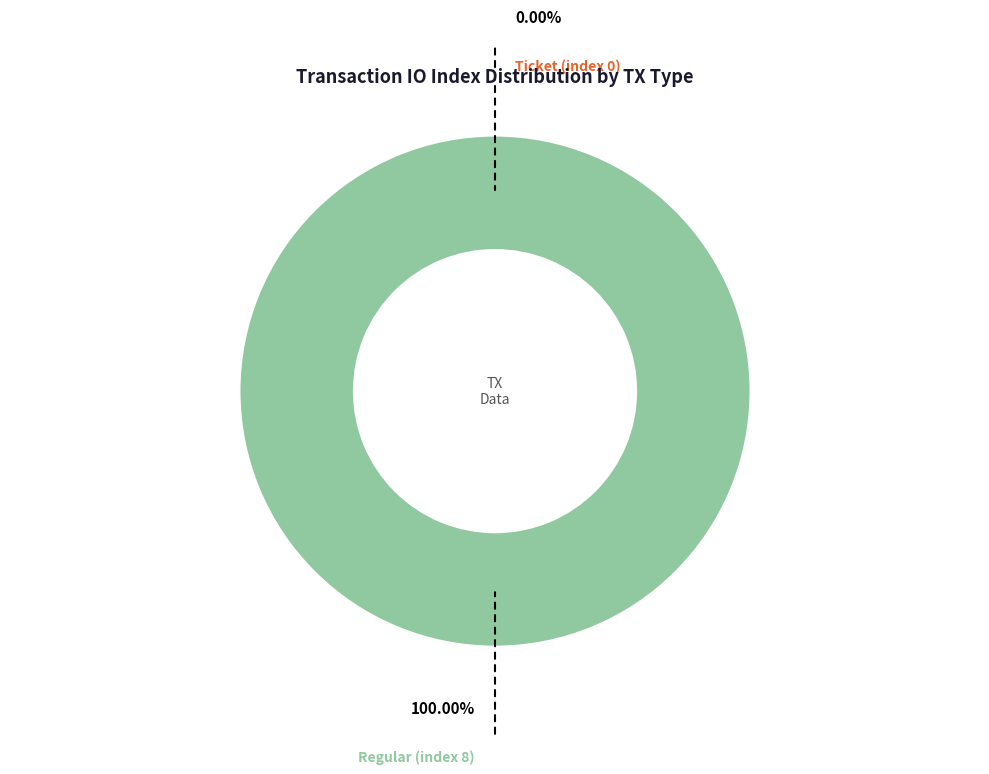

To the nearest percent, what is the difference between the largest and smallest slice percentages?

100%